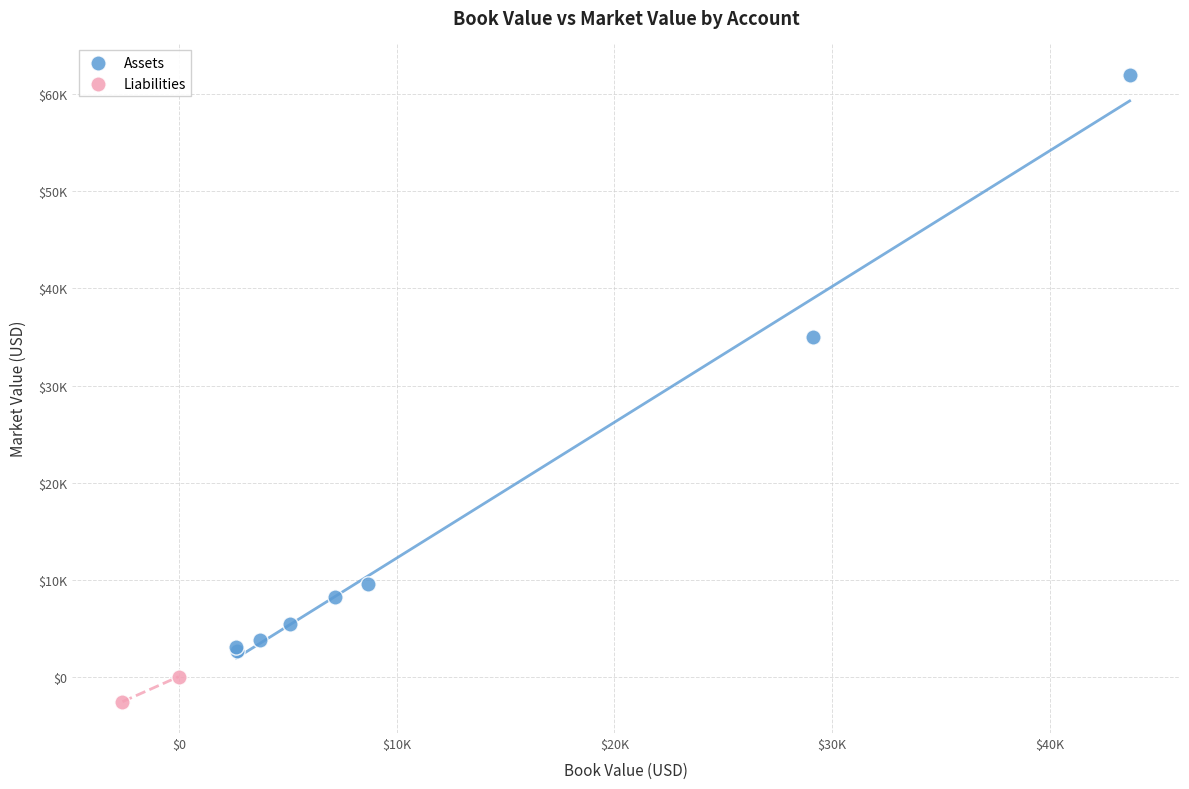

Which series contains the highest Y value?

Assets